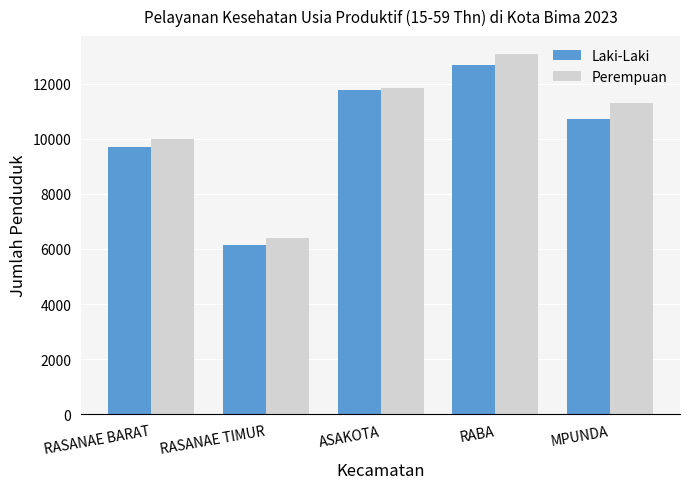

How many categories are shown in the chart?

5